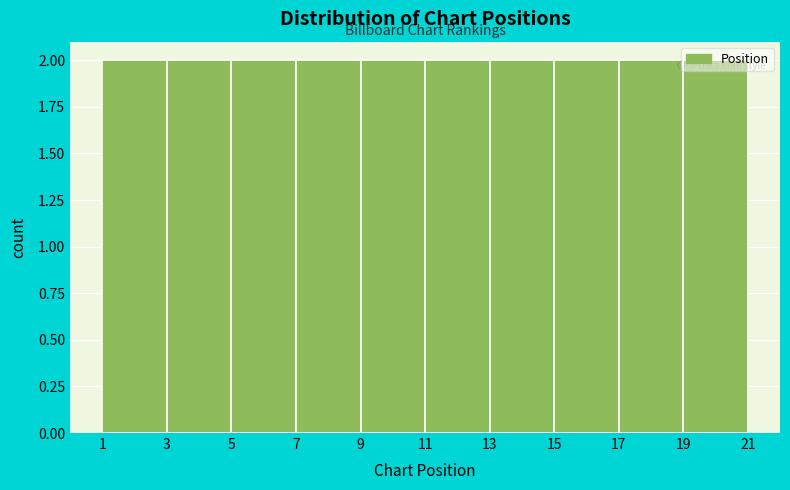

Reading left to right, list every bar in this chart as the range it spans on the x-axis followed by its height. The values are not printed on the chart, so give them approximately, as read against the axis.

1 to 3: 2
3 to 5: 2
5 to 7: 2
7 to 9: 2
9 to 11: 2
11 to 13: 2
13 to 15: 2
15 to 17: 2
17 to 19: 2
19 to 21: 2